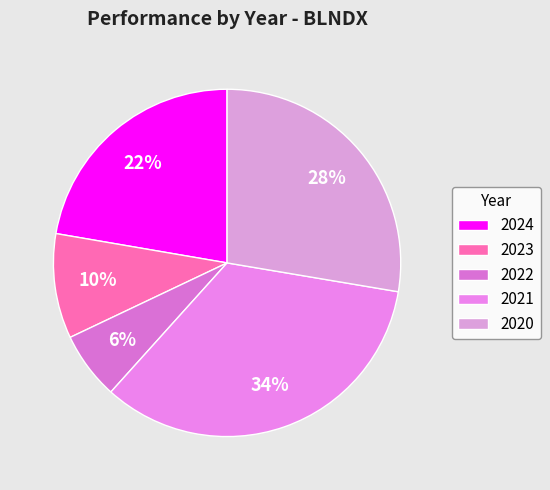

Is there a majority slice in this chart?

No